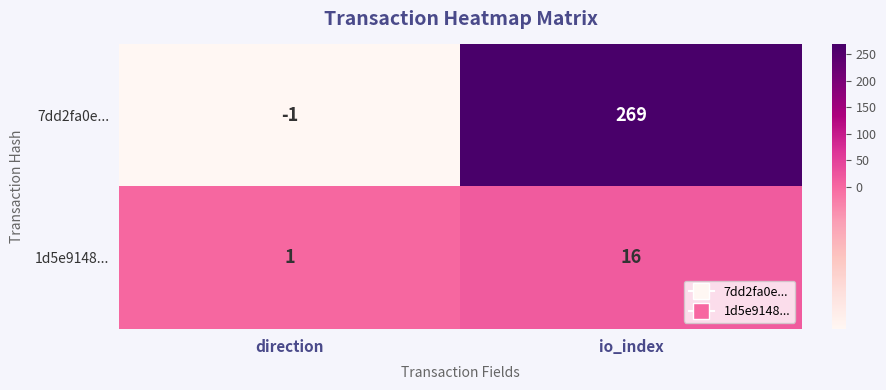

How many distinct data groups are displayed?

2